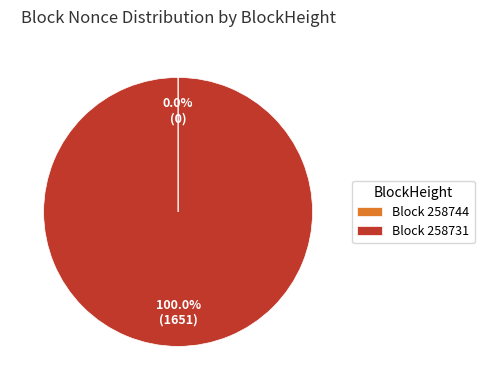

Does any single category account for the majority?

Yes